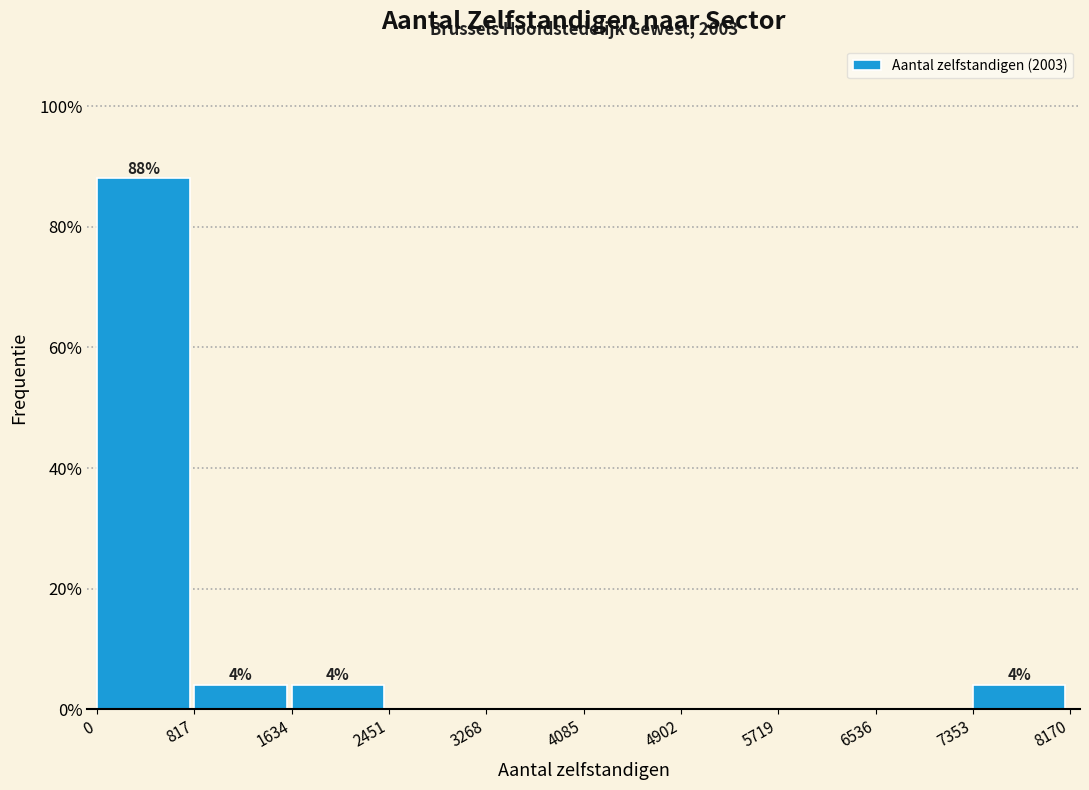

Over which range of the x-axis is the bar tallest?

0 to 817